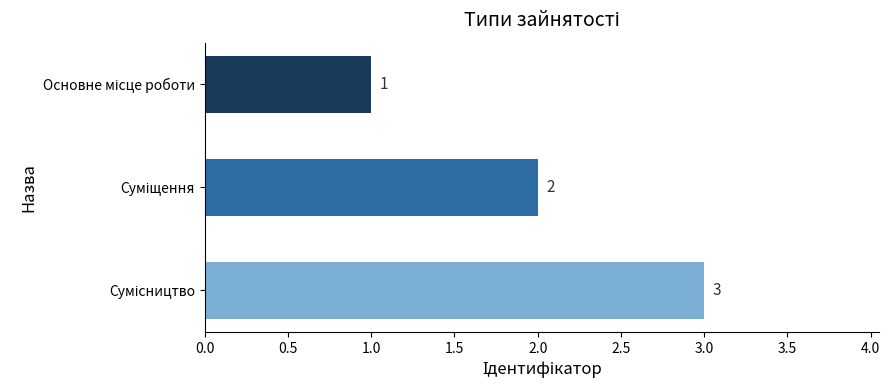

What is the sum of all values?

6